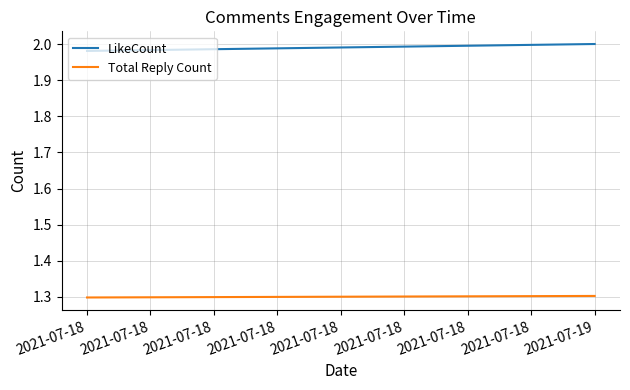

True or false: LikeCount has a value of 2.0 at 2021-07-19.

True